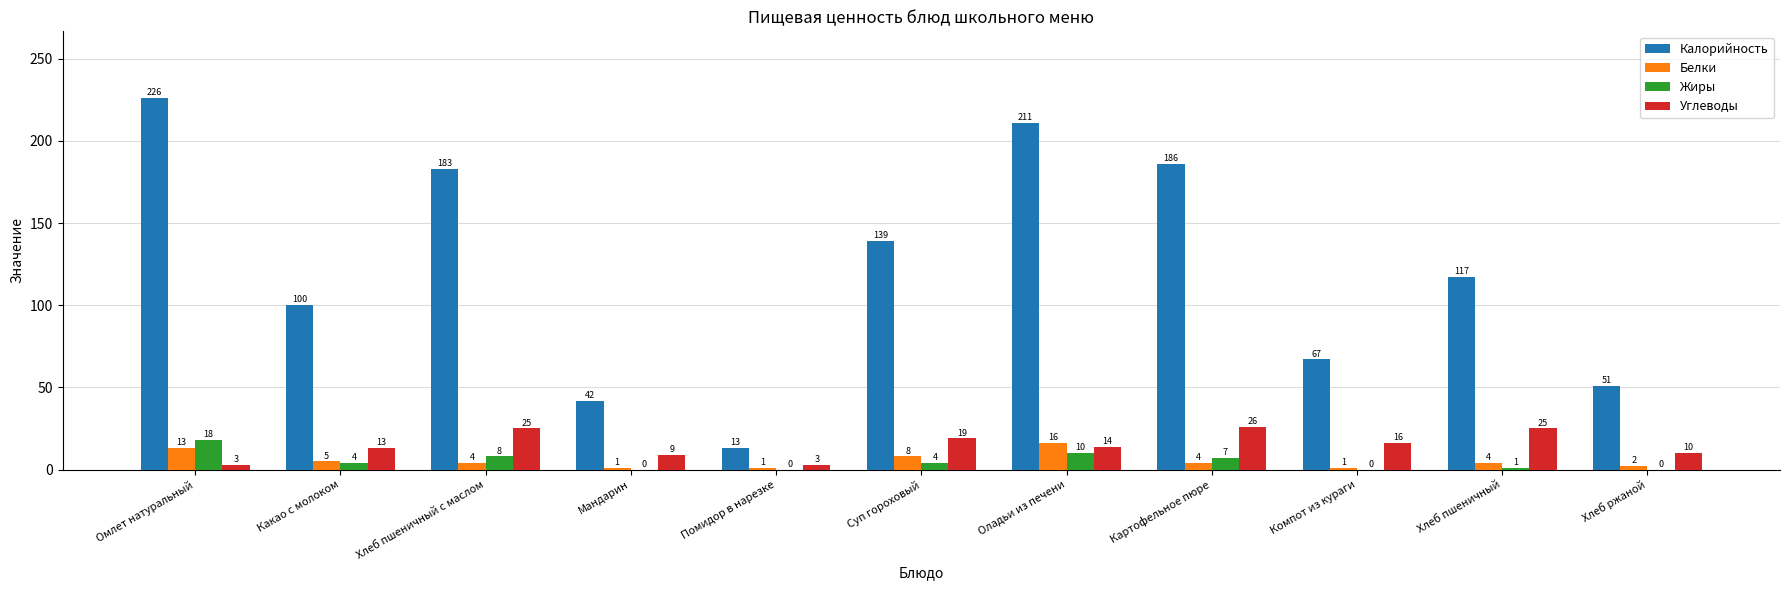

Reading right to left, transcribe all the data shown in this chart.

Калорийность: Хлеб ржаной=51	Хлеб пшеничный=117	Компот из кураги=67	Картофельное пюре=186	Оладьи из печени=211	Суп гороховый=139	Помидор в нарезке=13	Мандарин=42	Хлеб пшеничный с маслом=183	Какао с молоком=100	Омлет натуральный=226
Белки: Хлеб ржаной=2	Хлеб пшеничный=4	Компот из кураги=1	Картофельное пюре=4	Оладьи из печени=16	Суп гороховый=8	Помидор в нарезке=1	Мандарин=1	Хлеб пшеничный с маслом=4	Какао с молоком=5	Омлет натуральный=13
Жиры: Хлеб ржаной=0	Хлеб пшеничный=1	Компот из кураги=0	Картофельное пюре=7	Оладьи из печени=10	Суп гороховый=4	Помидор в нарезке=0	Мандарин=0	Хлеб пшеничный с маслом=8	Какао с молоком=4	Омлет натуральный=18
Углеводы: Хлеб ржаной=10	Хлеб пшеничный=25	Компот из кураги=16	Картофельное пюре=26	Оладьи из печени=14	Суп гороховый=19	Помидор в нарезке=3	Мандарин=9	Хлеб пшеничный с маслом=25	Какао с молоком=13	Омлет натуральный=3